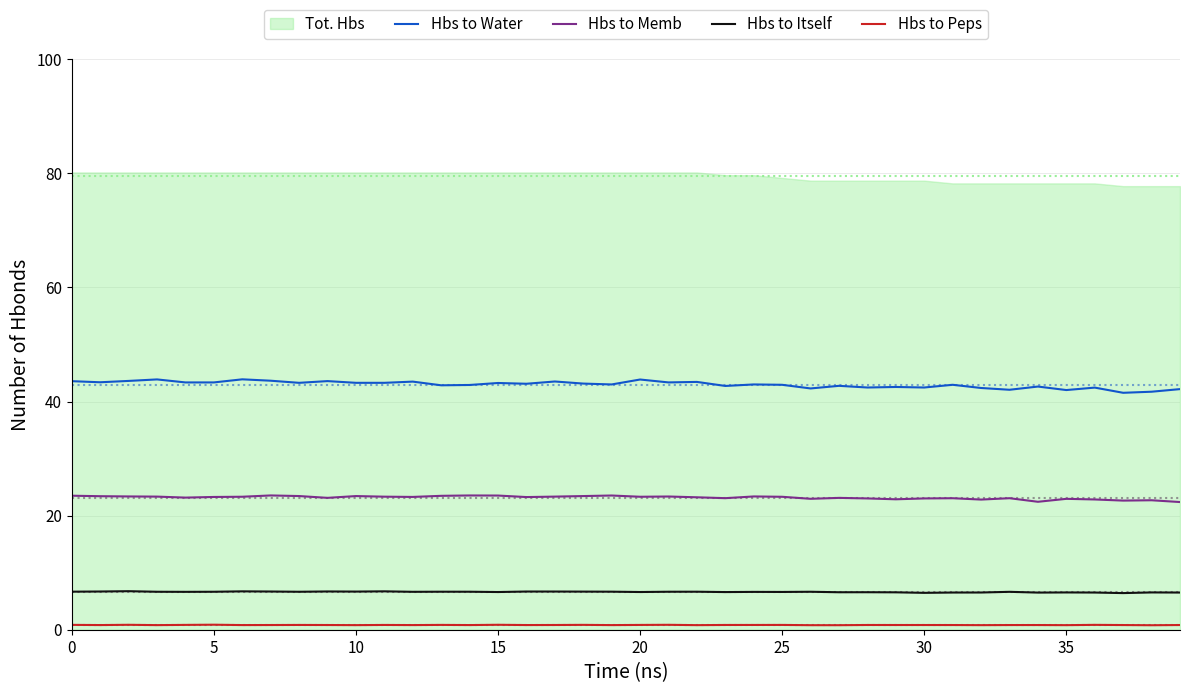

How many categories are shown in the chart?

40